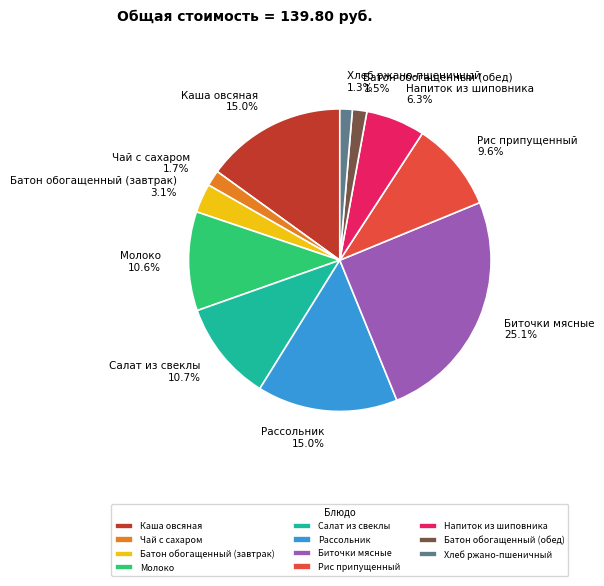

What is the largest slice in the pie chart?

Биточки мясные